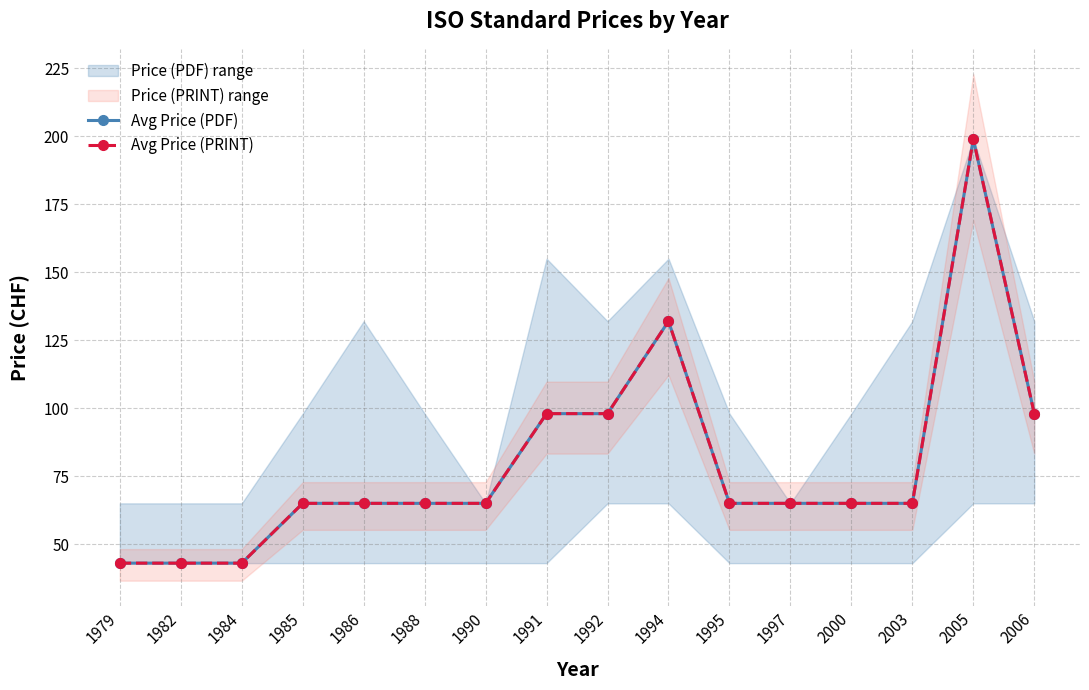

Is it true that Avg Price (PDF) equals 43 at 1979?

True